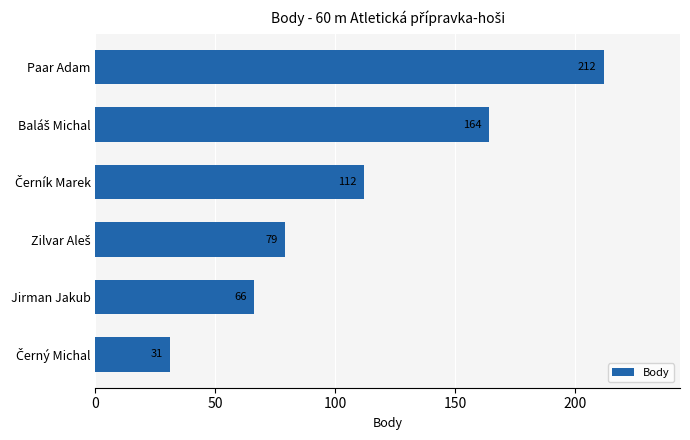

Are the bars grouped side by side (vs. stacked)?

No